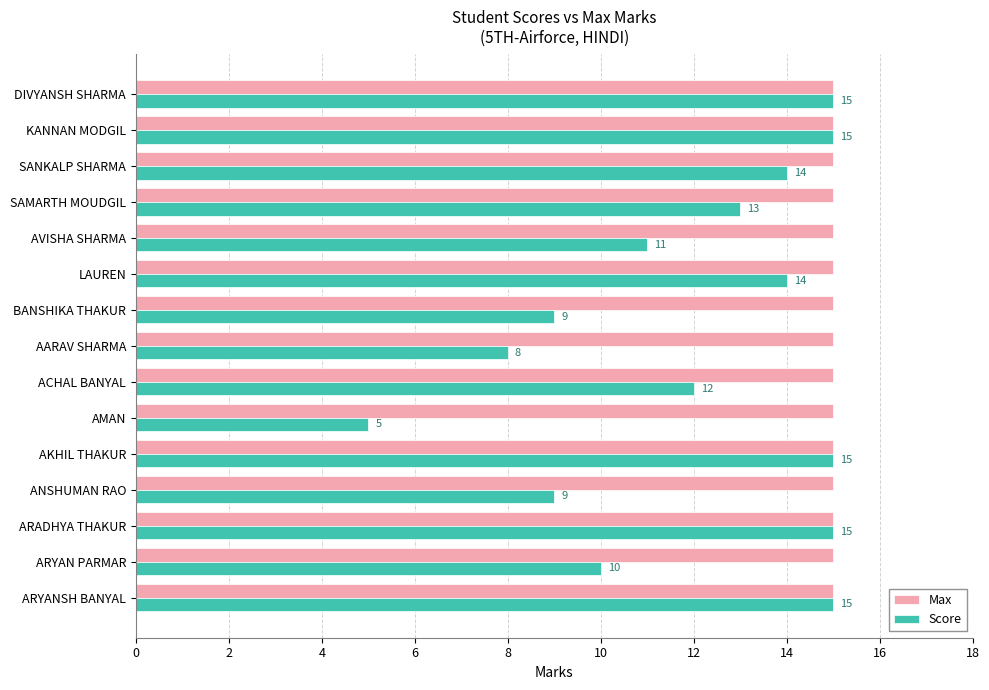

What is the sum of all Max values?

225